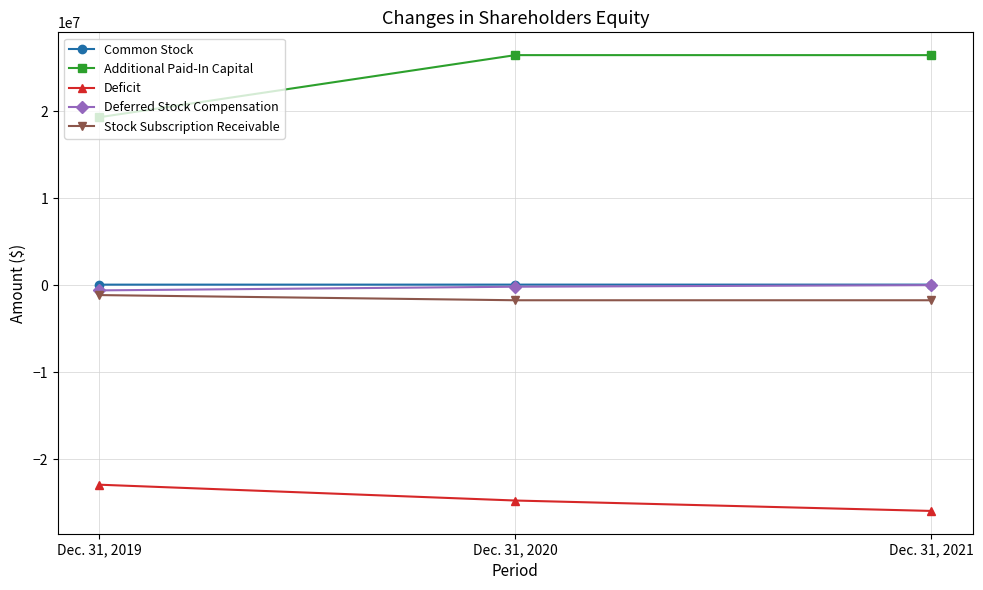

At which label does Deficit reach its minimum?

Dec. 31, 2021